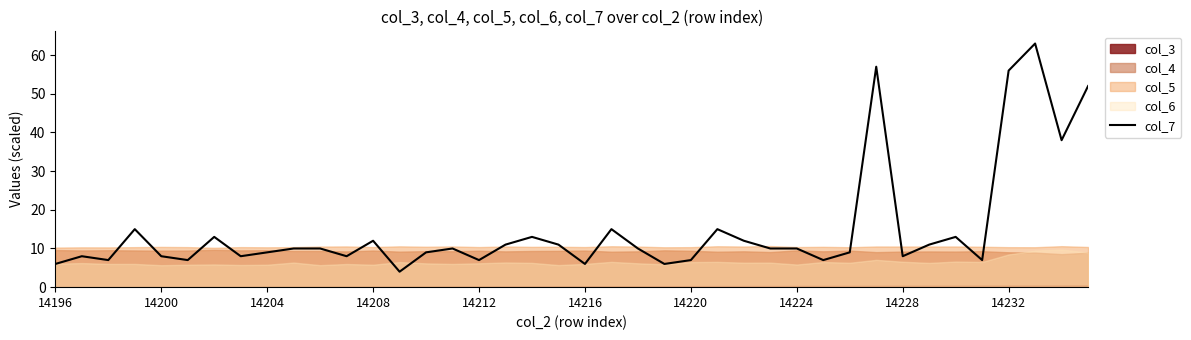

Reading left to right, list all the values displayed in this chart.

6	8	7	15	8	7	13	8	9	10	10	8	12	4	9	10	7	11	13	11	6	15	10	6	7	15	12	10	10	7	9	57	8	11	13	7	56	63	38	52